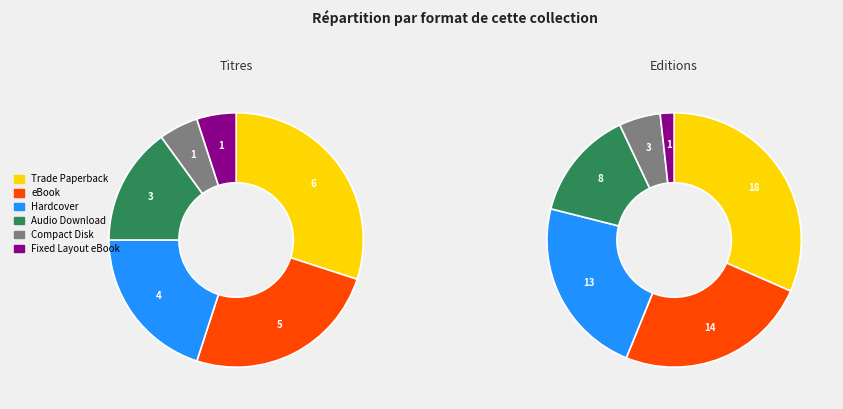

Is it true that Audio Download is 8% of the pie?

False